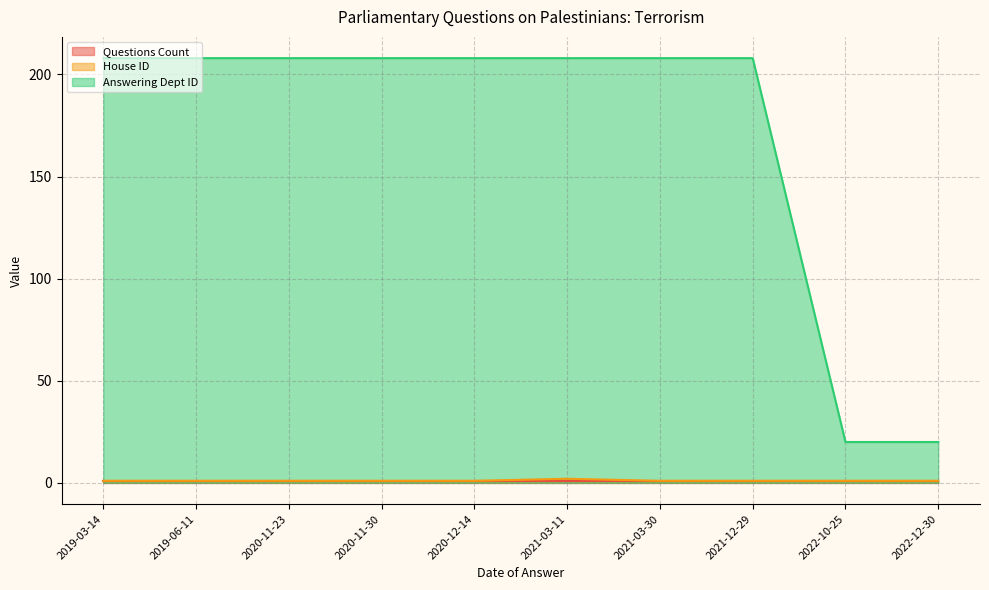

What are all the series names shown in the legend?

Questions Count, House ID, Answering Dept ID